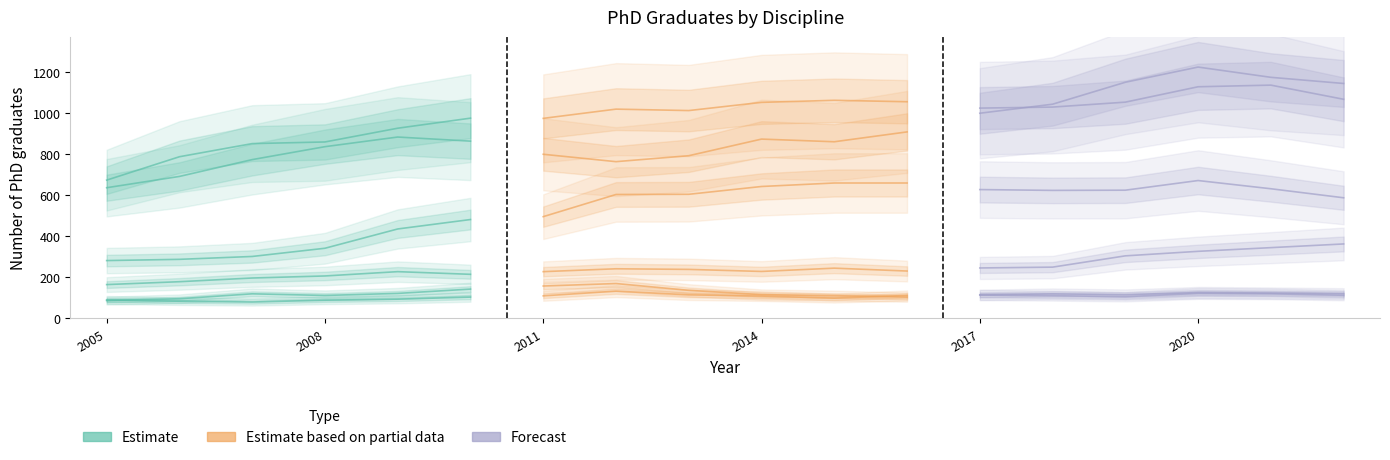

What is the value of the Agriculture point at the 8th from the left?

241